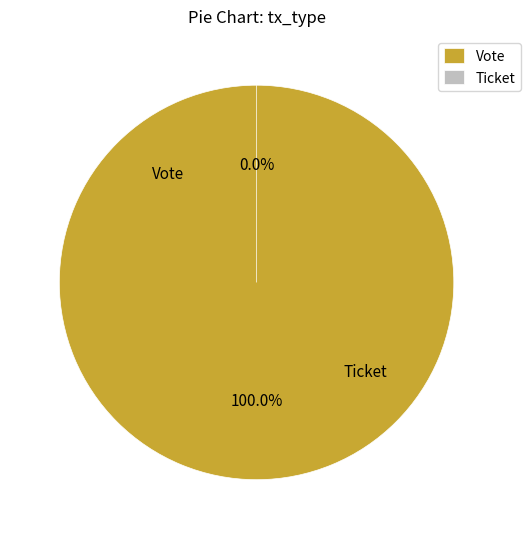

Which has a higher value, Vote or Ticket?

Vote